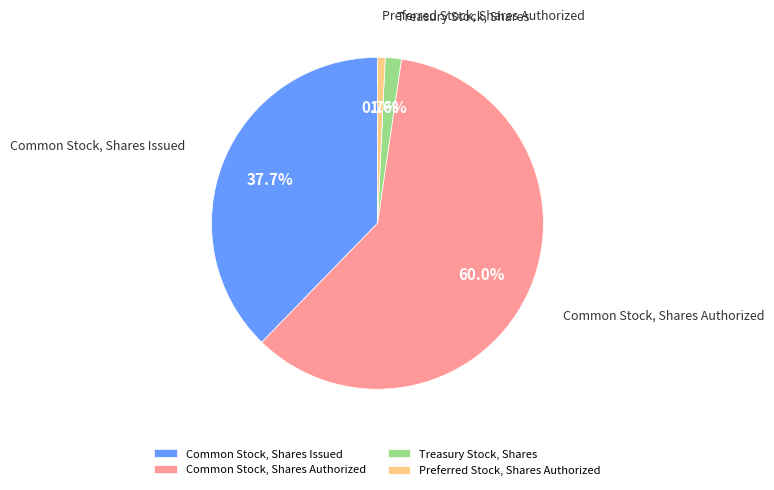

Does Preferred Stock, Shares Authorized account for over 50% of the chart?

No